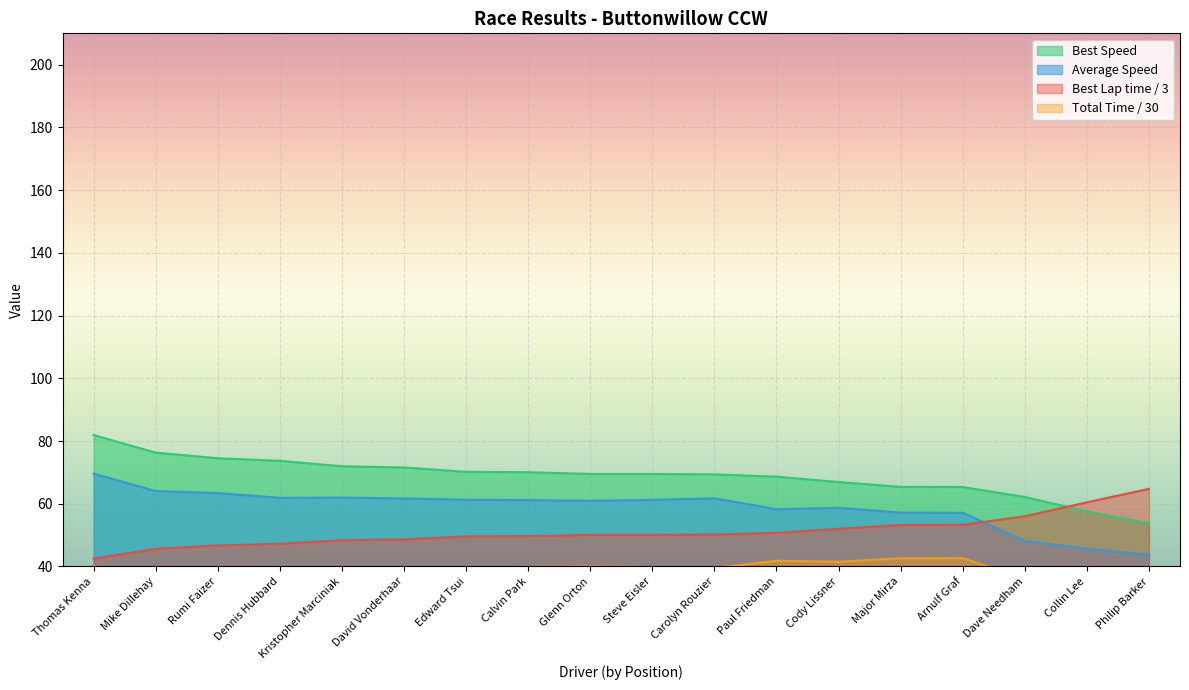

Which series has the widest spread of values?

Best Speed